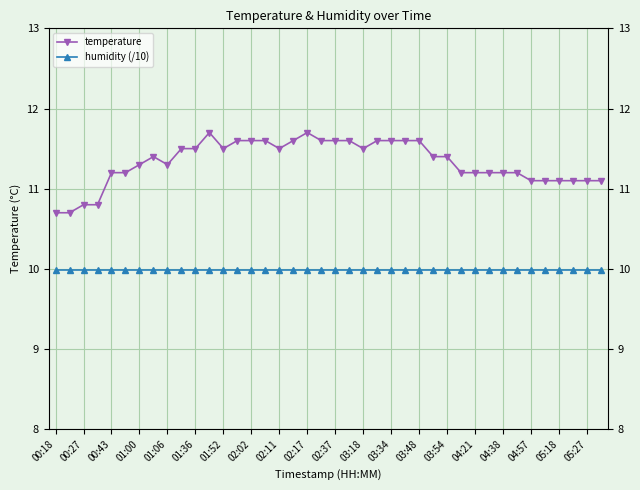

What position from the right is 29?

11